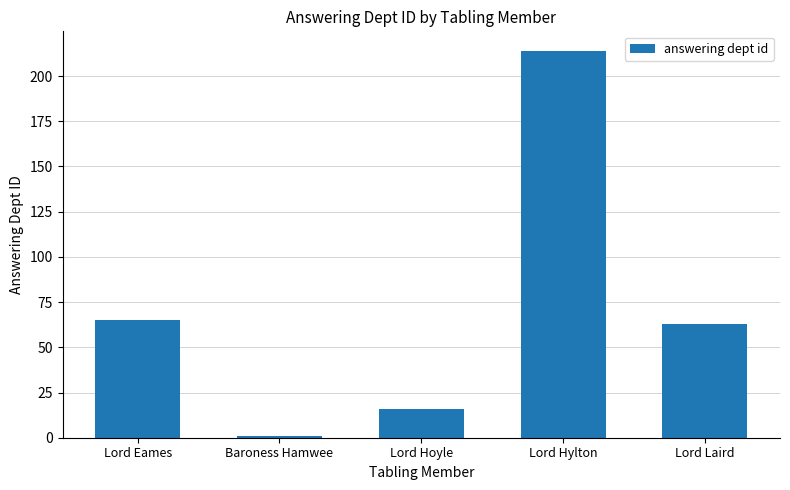

List the labels in order of value, smallest first.

Baroness Hamwee, Lord Hoyle, Lord Laird, Lord Eames, Lord Hylton